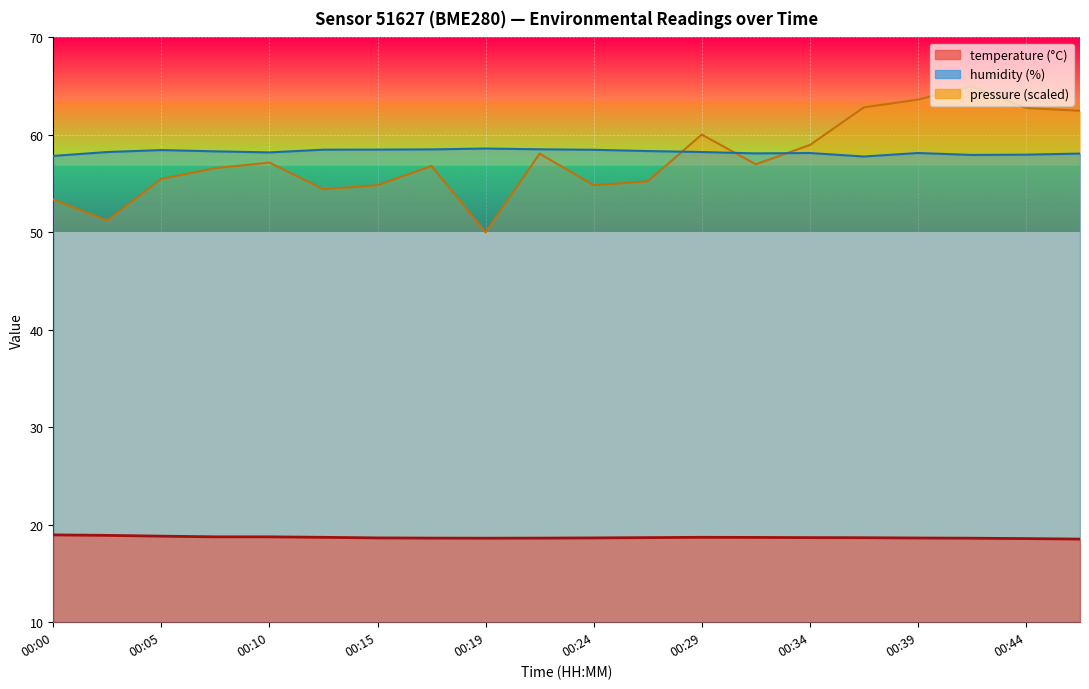

Which series has the largest range (max minus min)?

pressure_norm